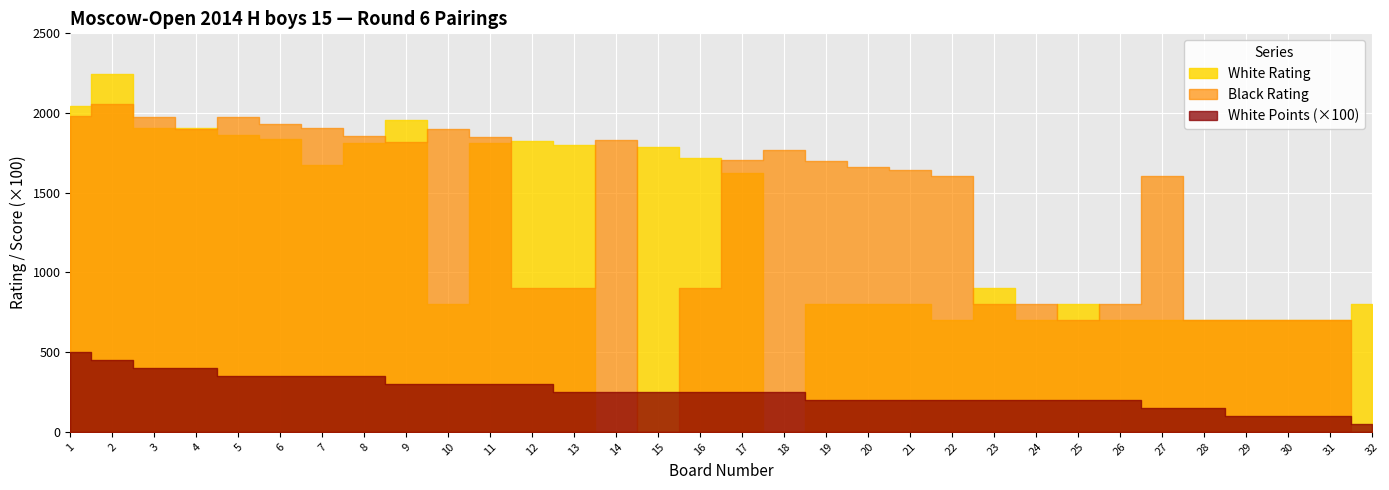

What is the value of the Black Rating point at the 9th from the left?

1821.0